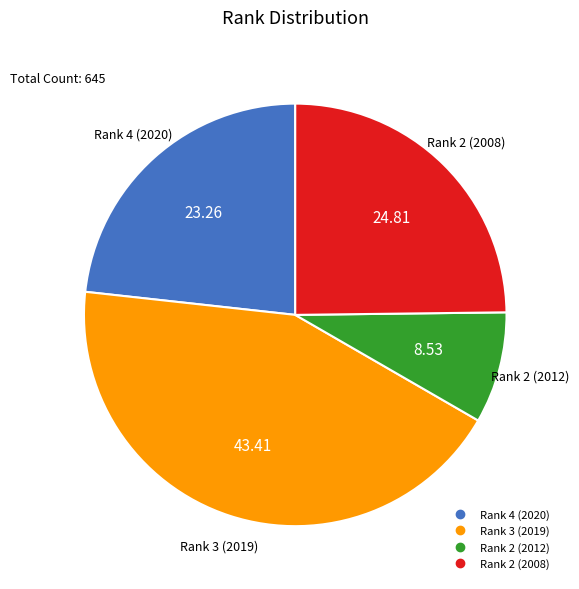

Does any single category account for the majority?

No